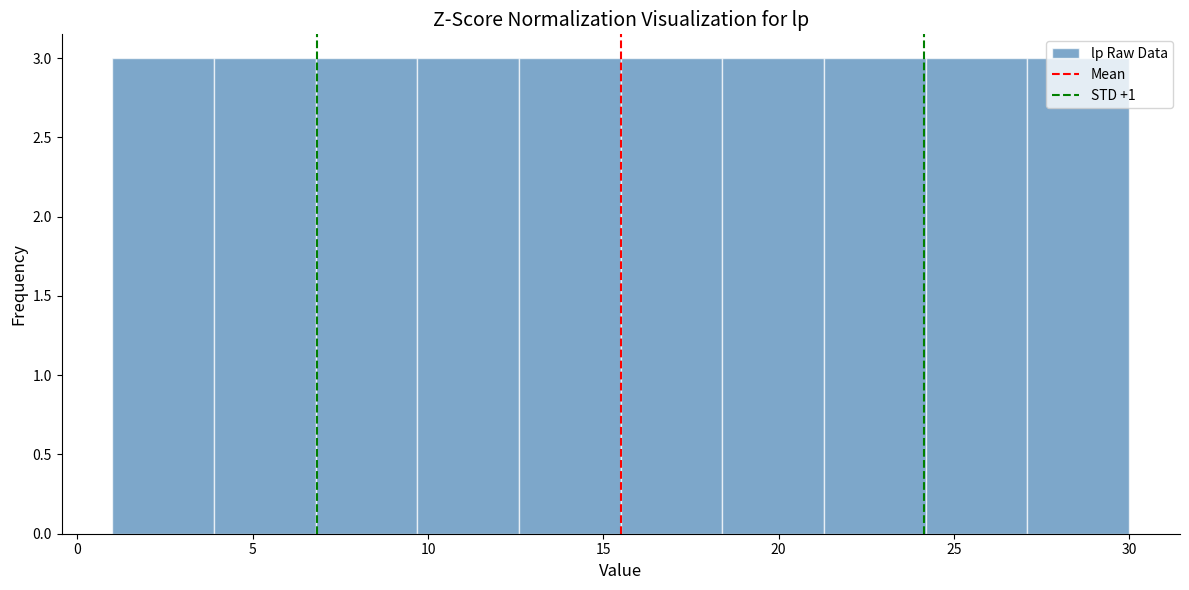

Reading left to right, list every bar in this chart as the range it spans on the x-axis followed by its height. Neither the bar edges nor the heights are printed on the chart, so give them approximately, as read against the axes.

1.0 to 3.9: 3
3.9 to 6.8: 3
6.8 to 9.7: 3
9.7 to 12.6: 3
12.6 to 15.5: 3
15.5 to 18.4: 3
18.4 to 21.3: 3
21.3 to 24.2: 3
24.2 to 27.1: 3
27.1 to 30.0: 3